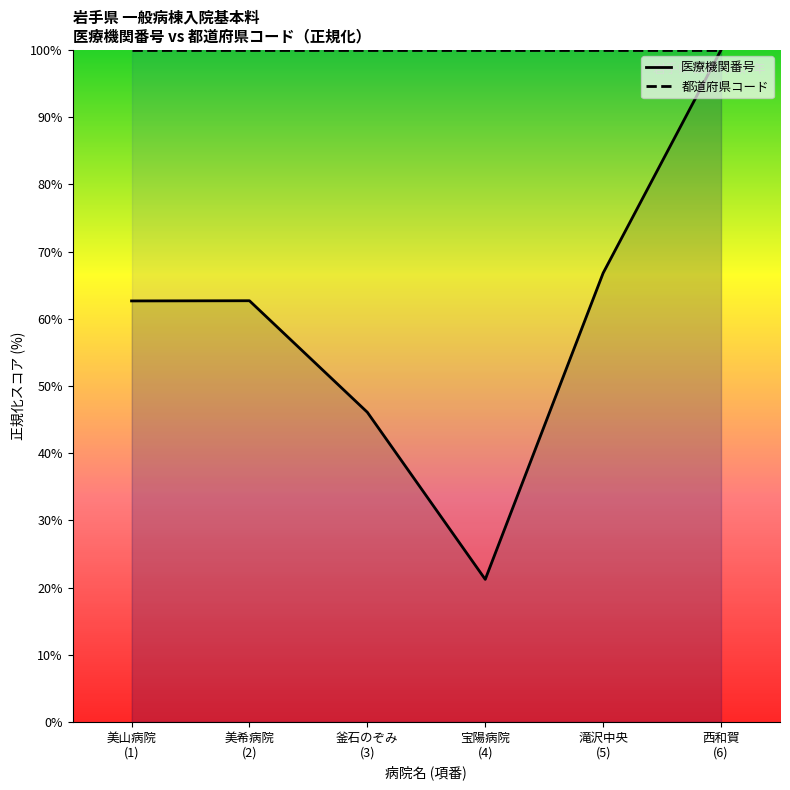

In 医療機関番号, how many points are higher than both neighbors (excluding endpoints)?

1